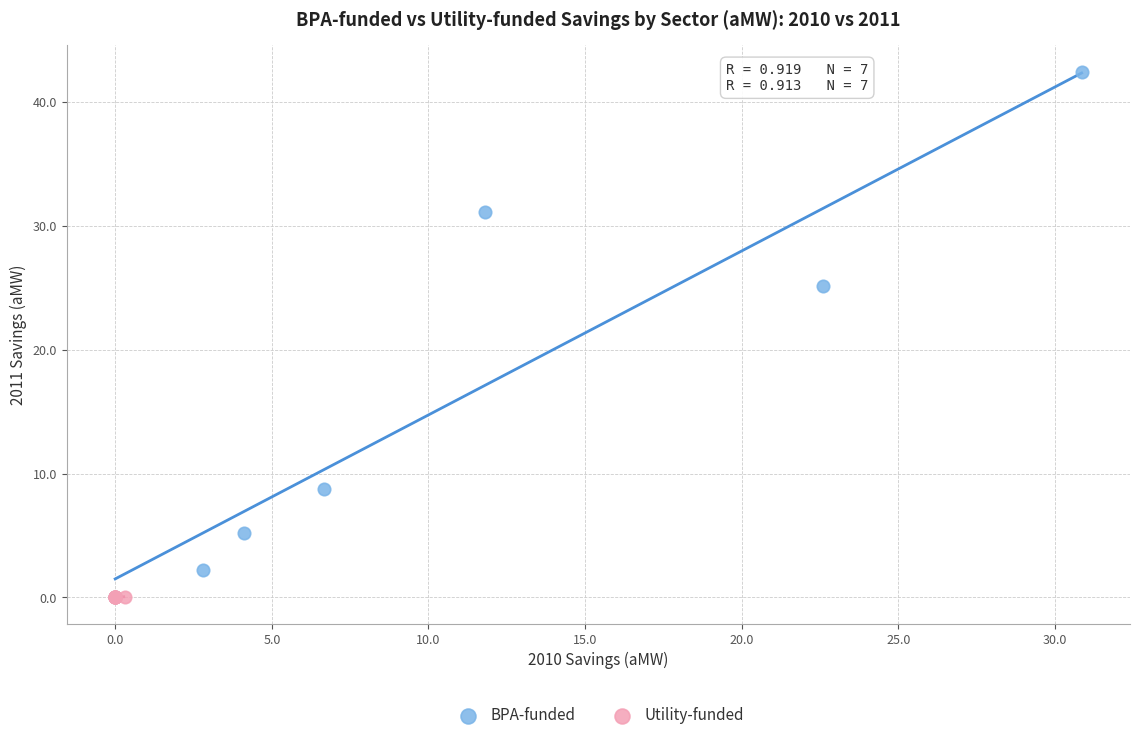

Which series contains the highest Y value?

BPA-funded